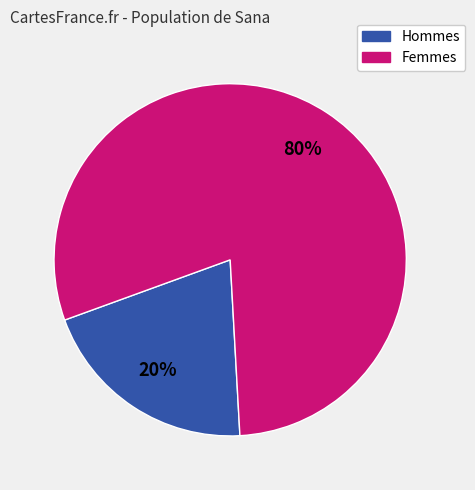

Is there a majority slice in this chart?

Yes